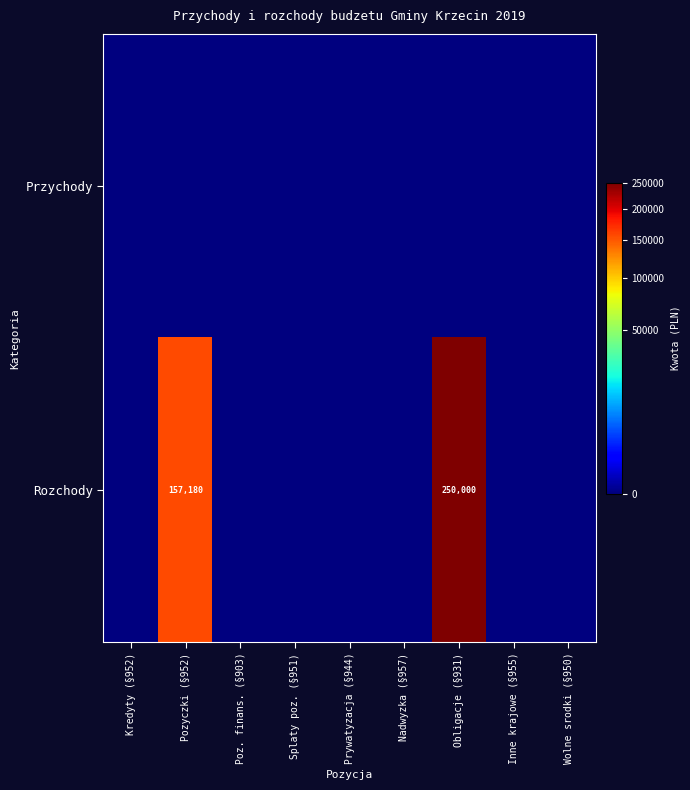

How many positive values does the Rozchody series have?

2